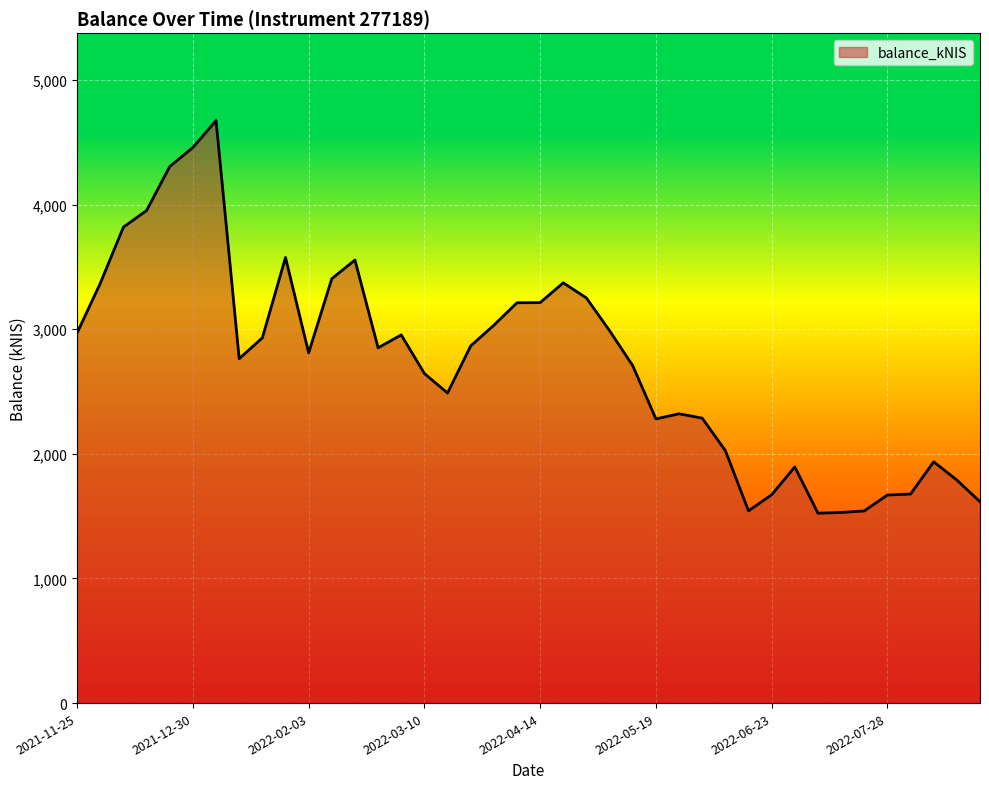

What is the maximum value shown in the chart?

4675.2